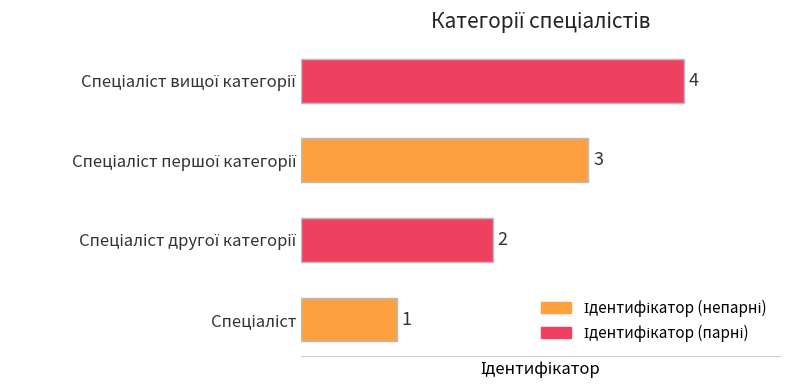

What is the maximum value shown in the chart?

4